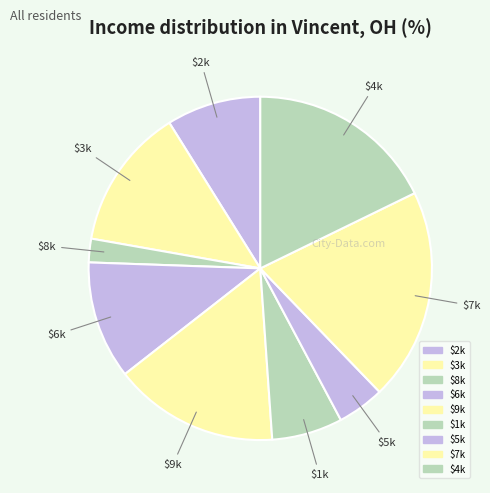

Count the number of slices in the pie.

9